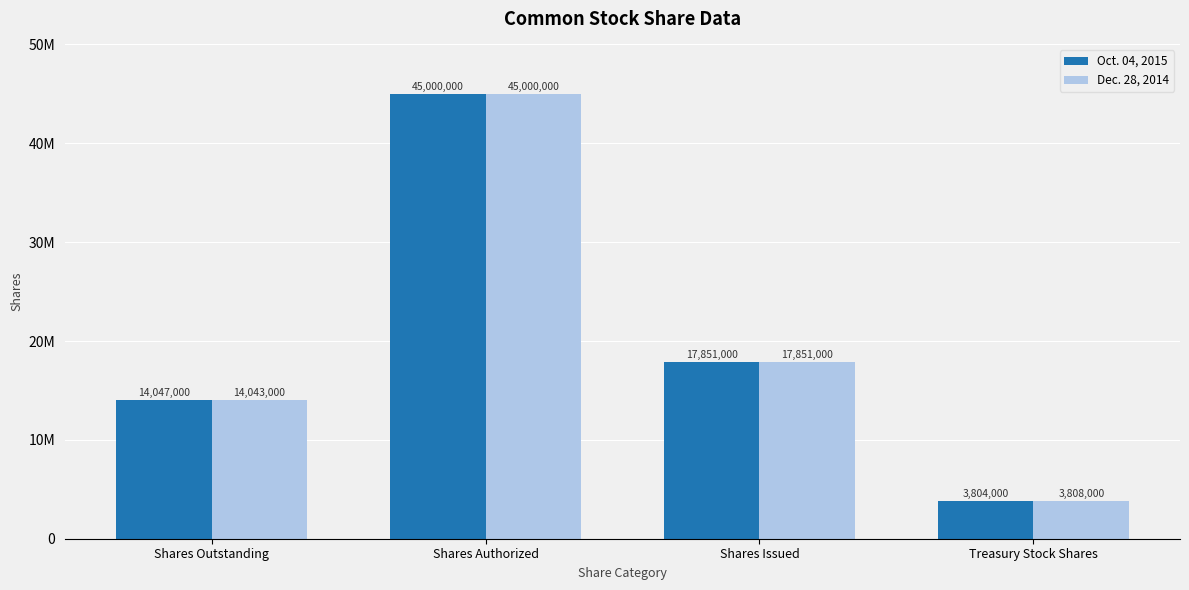

At which label does Oct. 04, 2015 reach its peak?

Shares Authorized